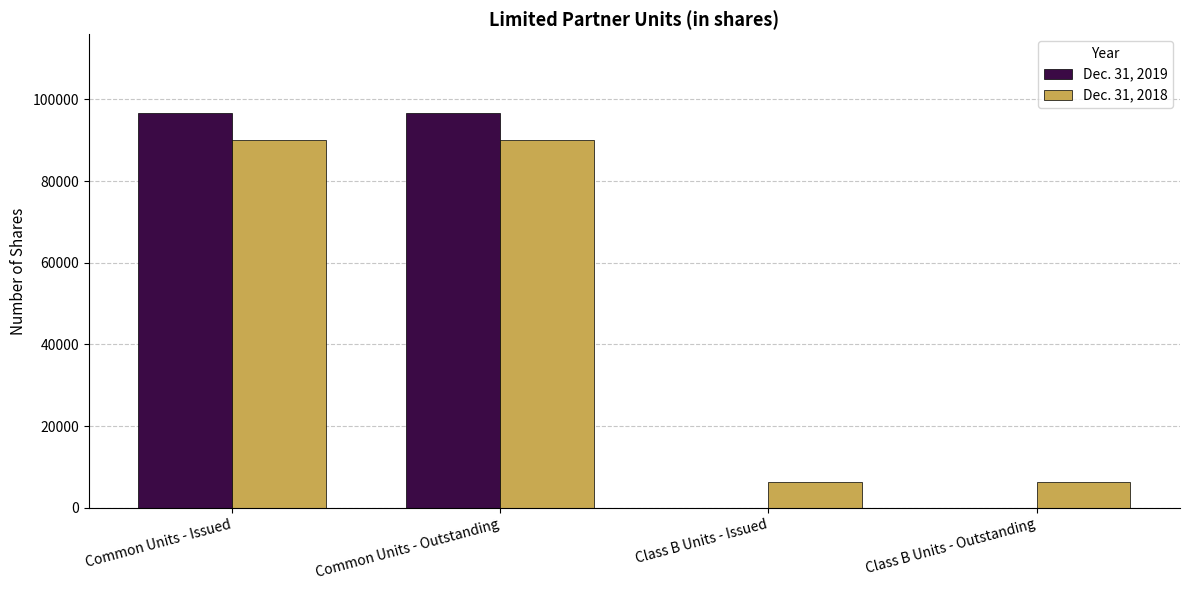

Does the chart contain stacked bars?

No